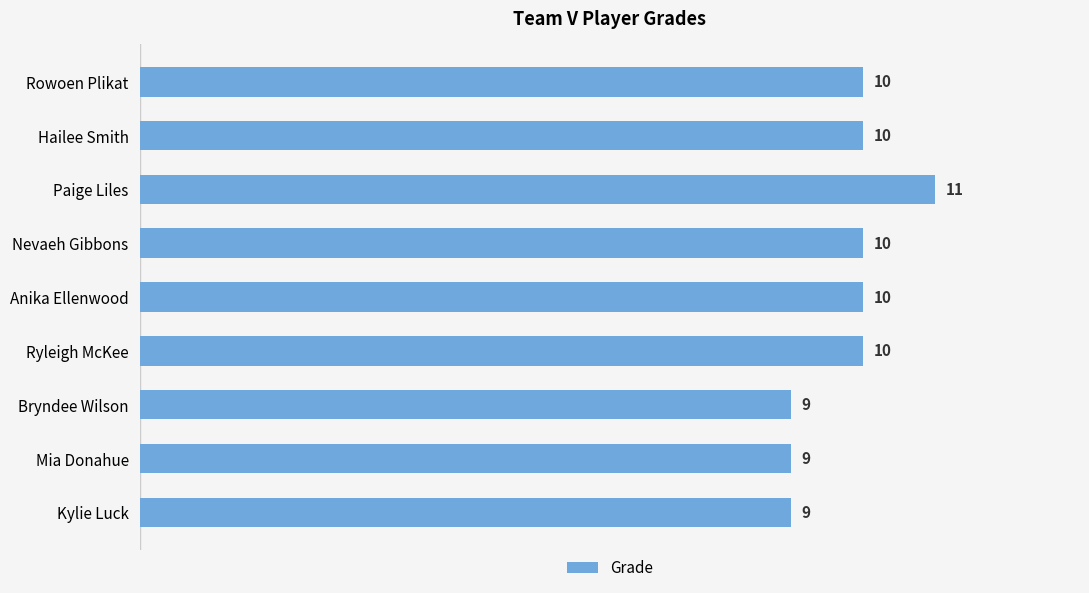

Does the chart contain stacked bars?

No